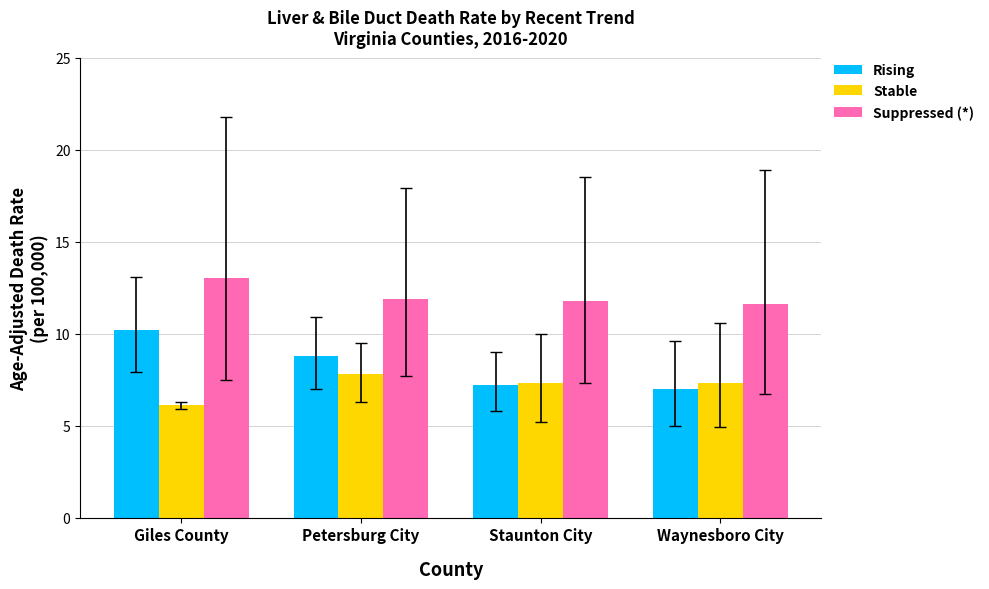

What is the total value across all series at Petersburg City?

28.5